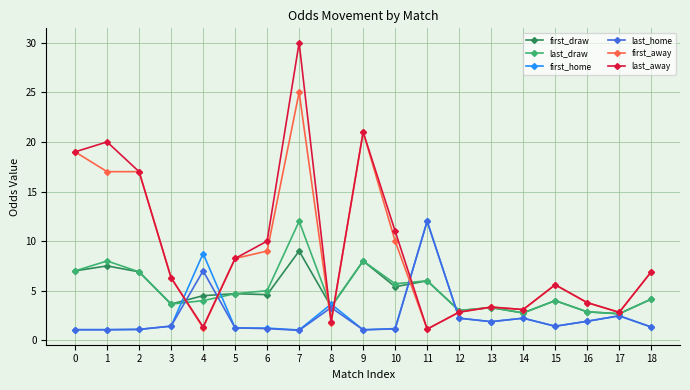

What are all the series names shown in the legend?

first_draw, last_draw, first_home, last_home, first_away, last_away